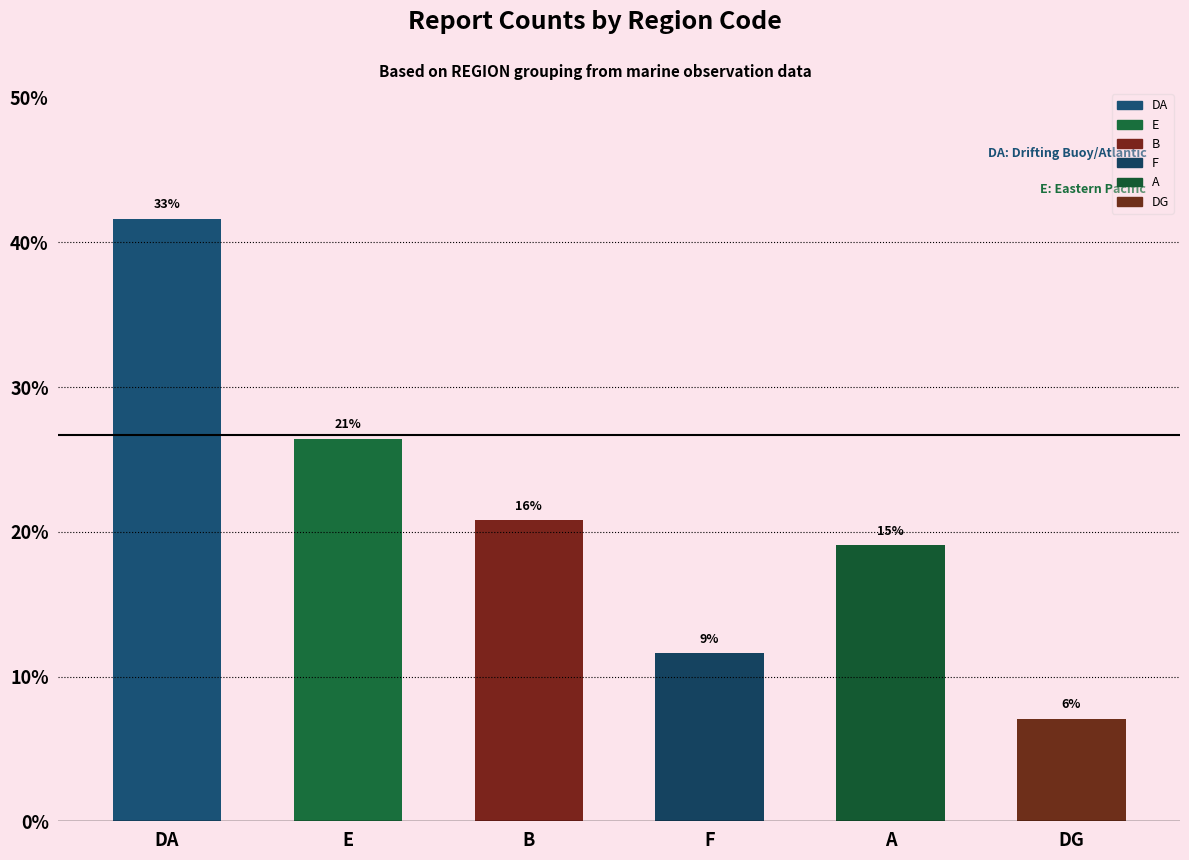

Which has a higher value, A or B?

B